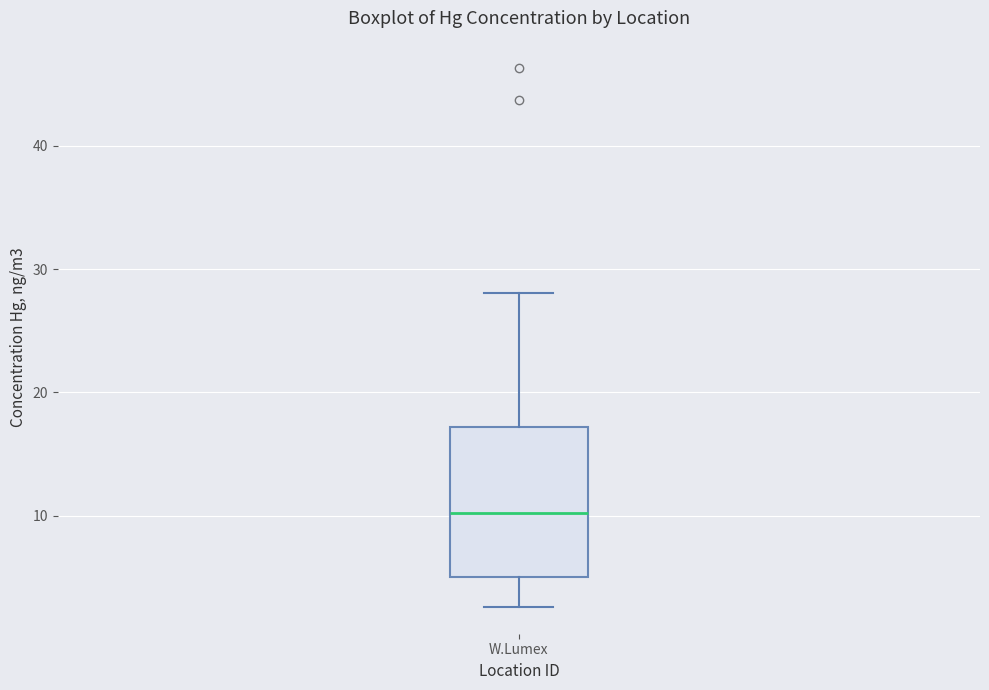

Read this box plot against the y-axis: the position of the median line, the range covered by the box, and the ends of both whiskers. The values are not printed on the chart, so give them approximately, as read against the axis.

median 10, box 5 to 17, whiskers 3 to 28